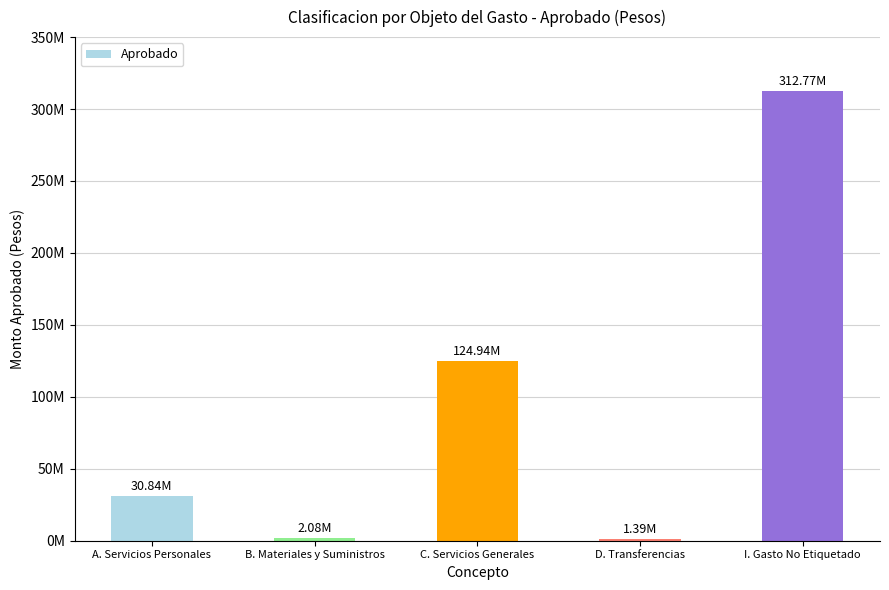

Are the bars horizontal?

No